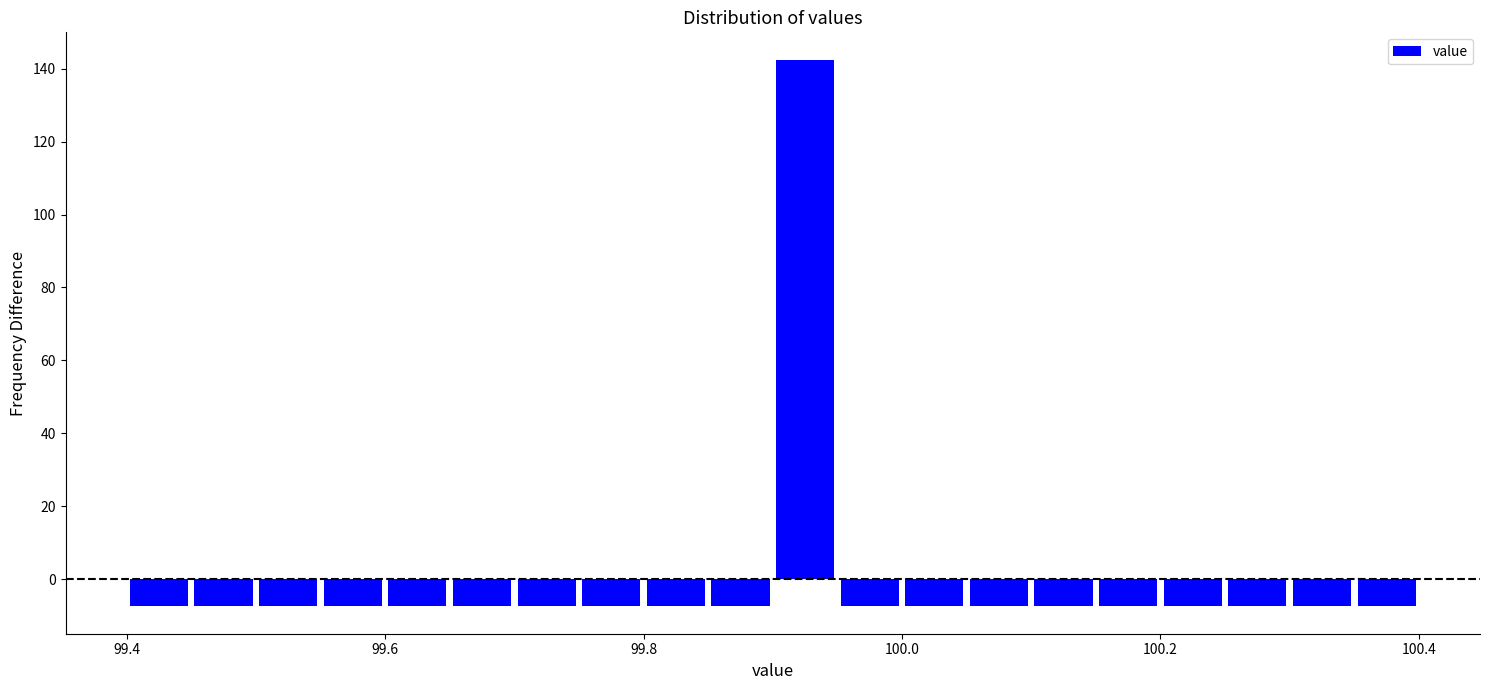

Read against the x-axis, roughly where is the centre of the tallest bar?

99.92